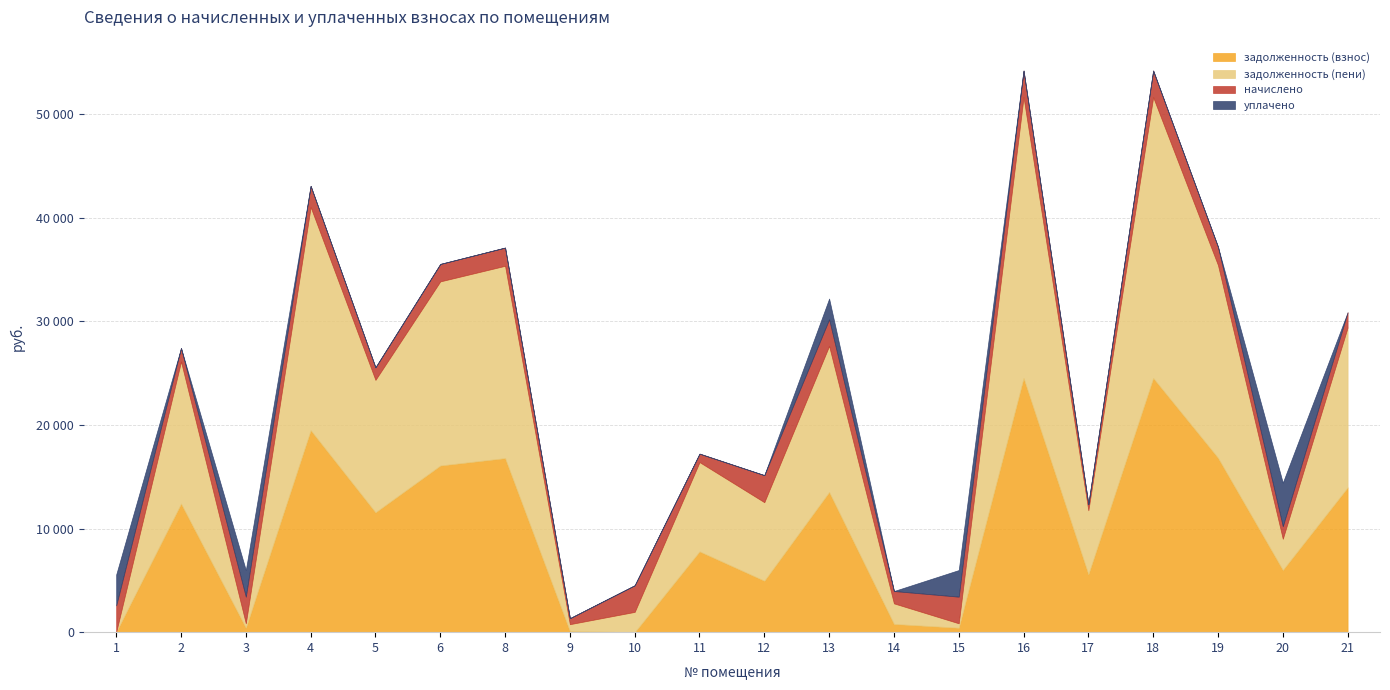

The начислено series shows 1211.1 at 5. True or false?

True